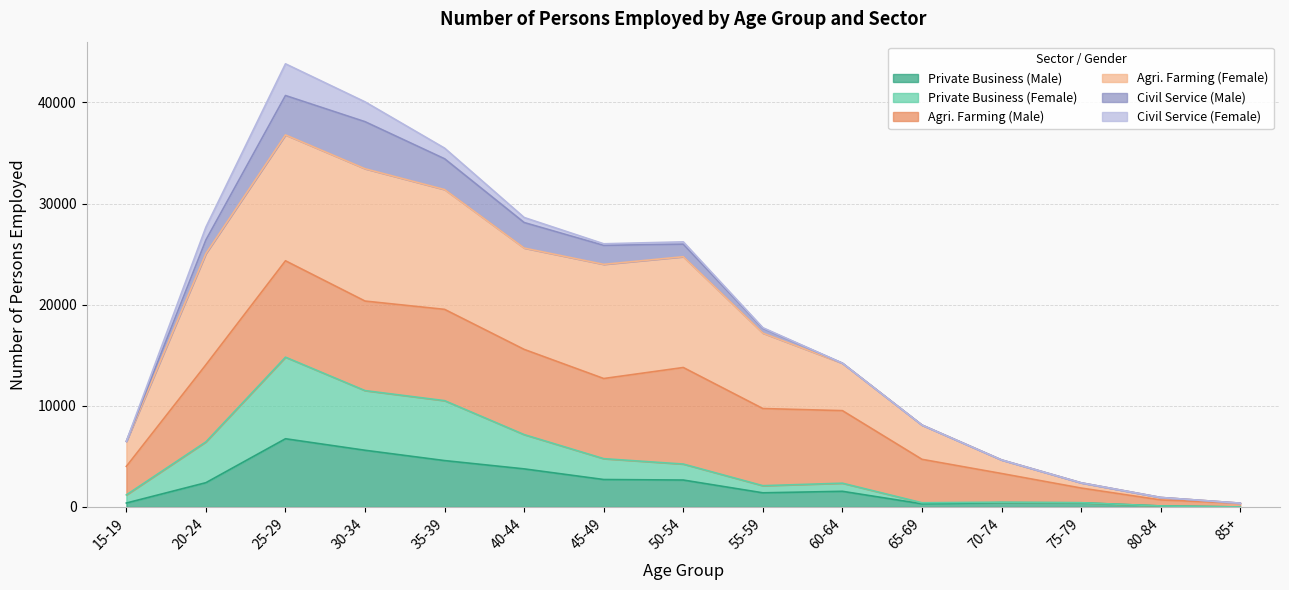

Reading left to right, extract all data points from this chart.

Private Business (Male): 392	2404	6747	5609	4588	3768	2716	2665	1401	1550	313	427	411	101	0
Private Business (Female): 1197	6441	14812	11507	10514	7156	4777	4245	2106	2353	419	476	425	101	6
Agri. Farming (Female): 6480	25059	36790	33444	31385	25601	23991	24746	17190	14210	8102	4654	2391	942	379